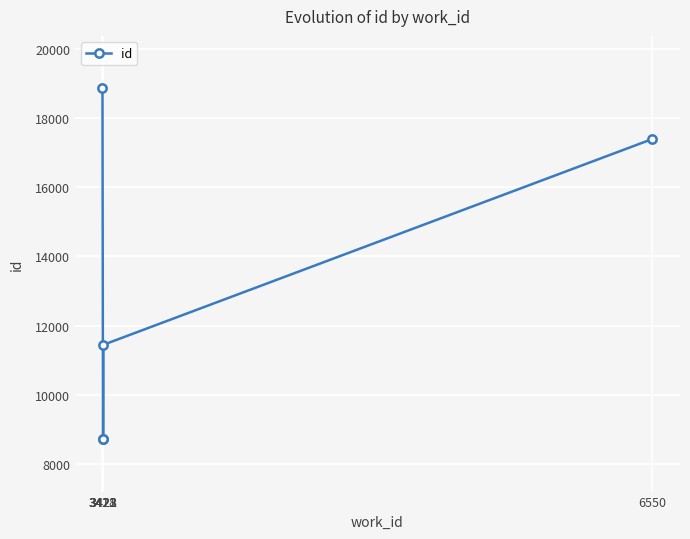

At which label does the data first exceed 11445?

3418